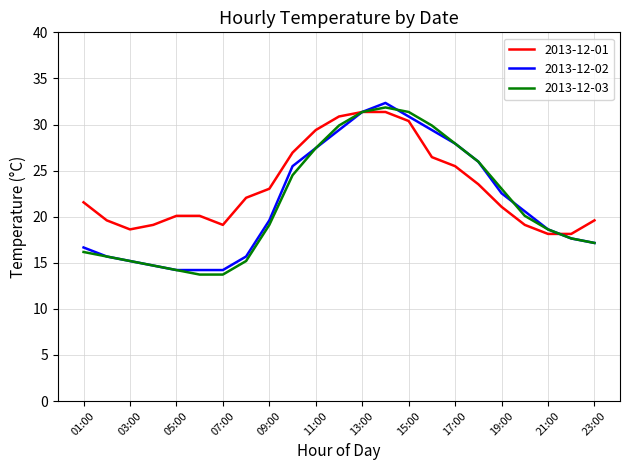

What is the maximum value for 2013-12-03?

31.9